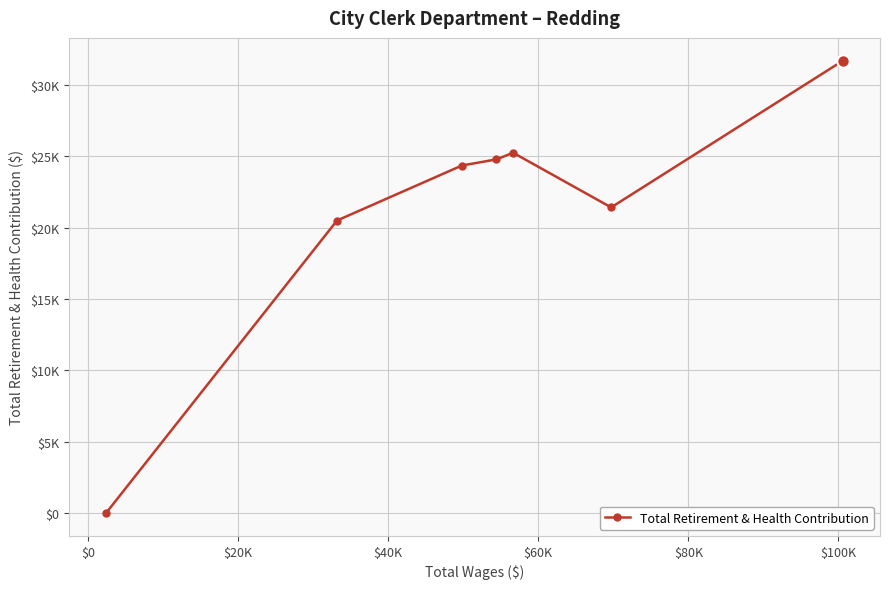

Is this an area chart (filled region under the line)?

No